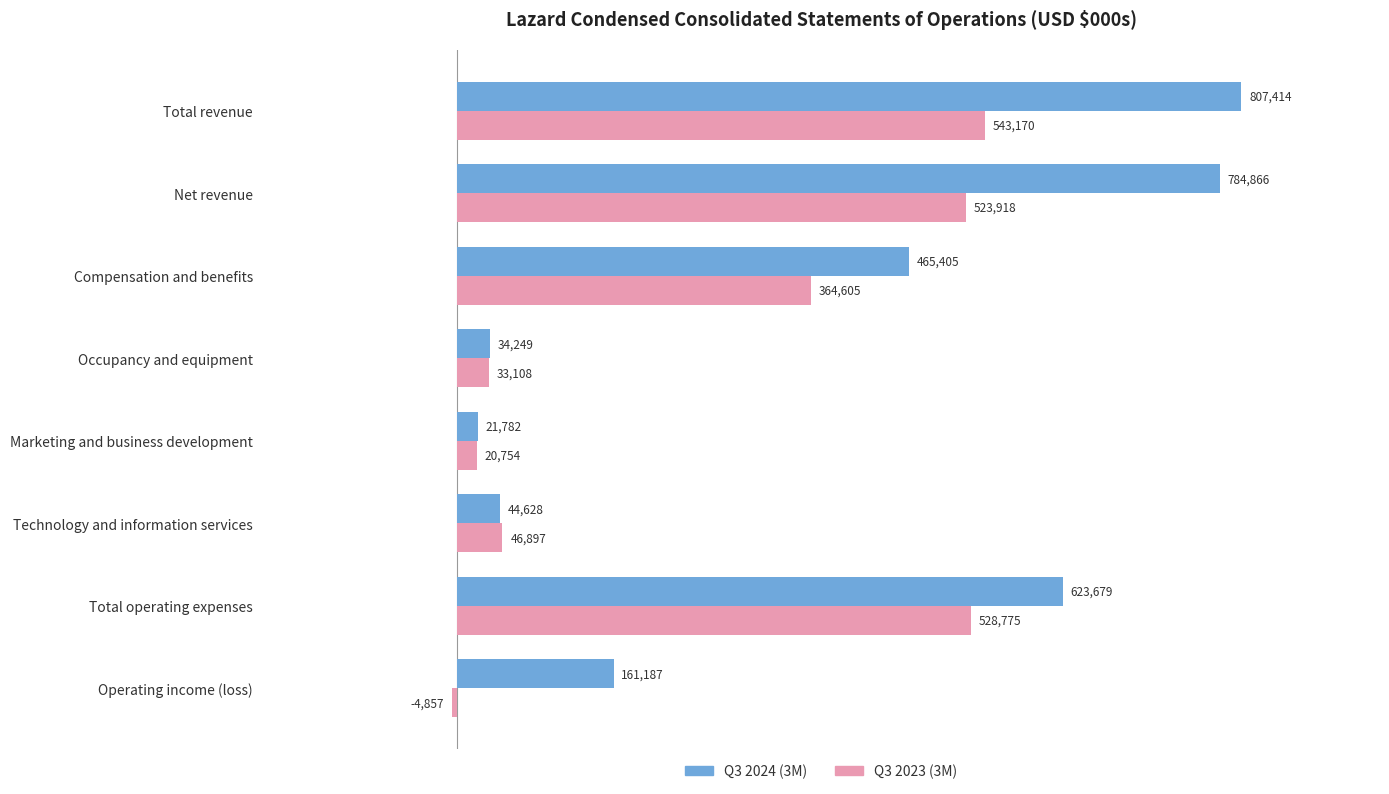

Which series has the largest range (max minus min)?

Q3 2024 (3M)